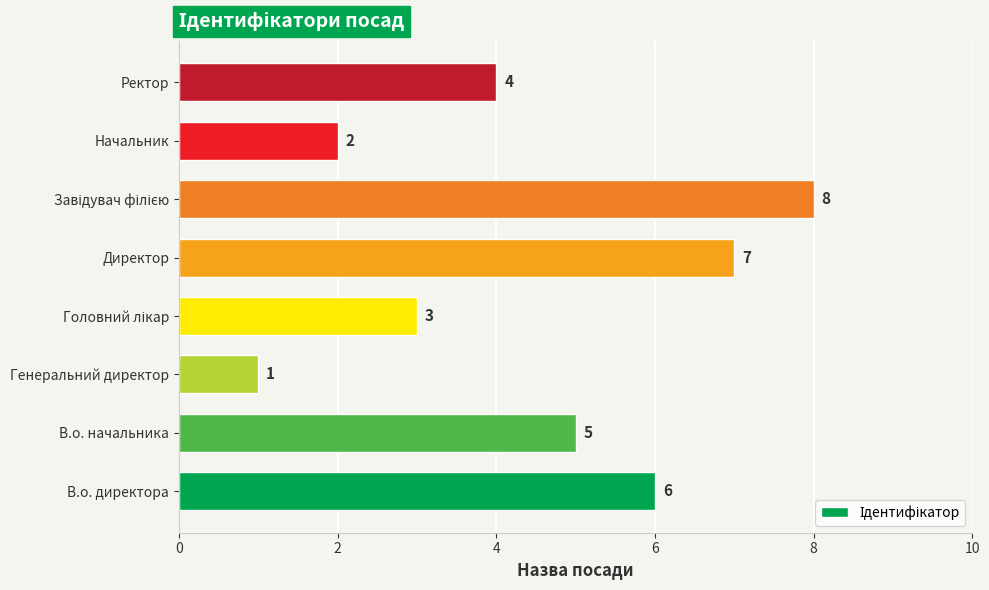

At which category does the chart reach its minimum across all series?

Генеральний директор